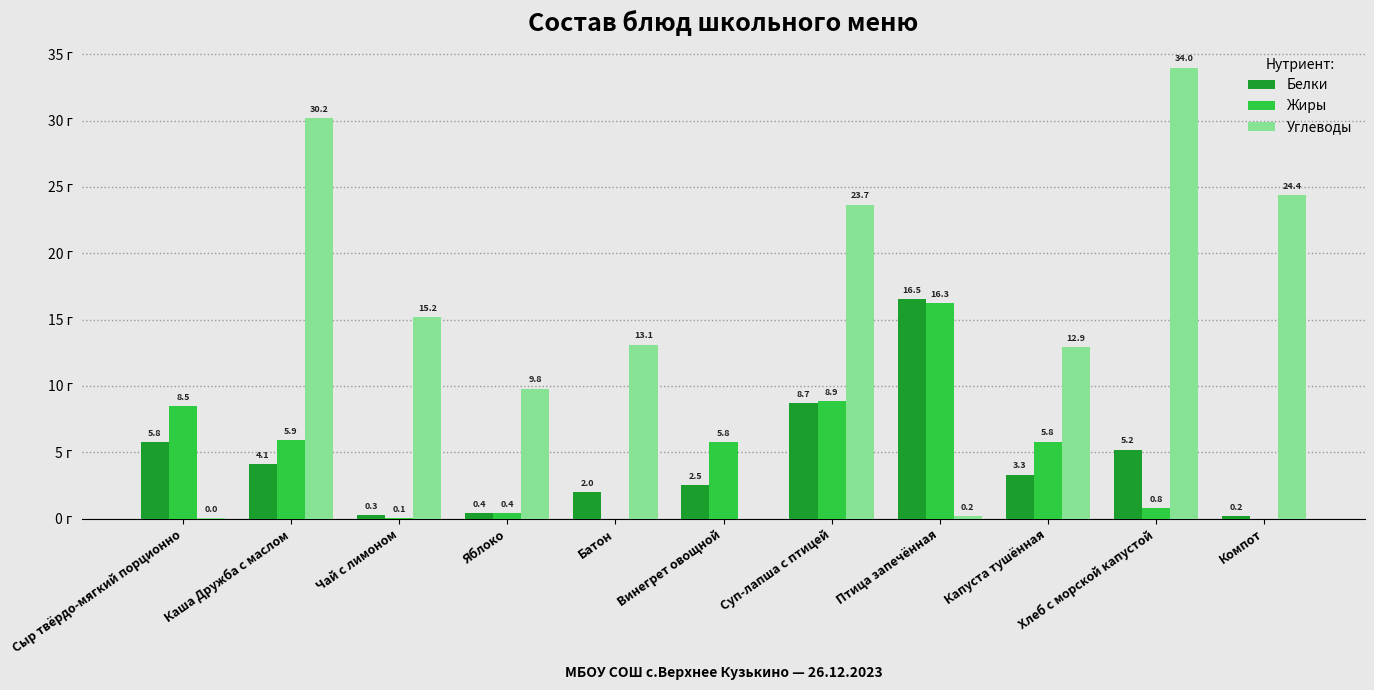

Which series has the largest total across all categories?

Углеводы